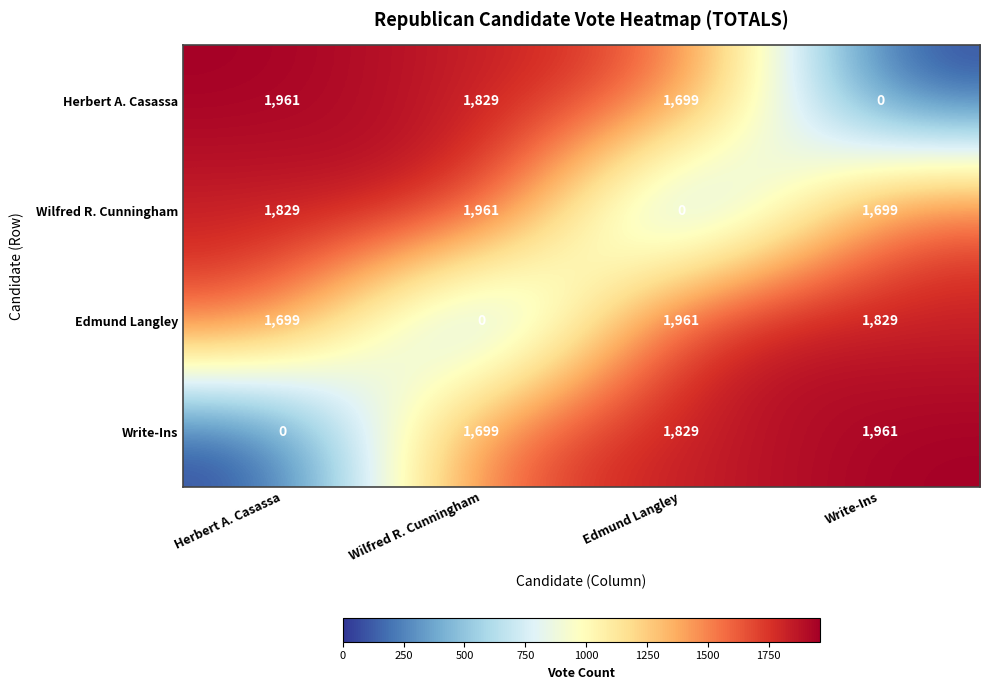

Reading left to right, what are all the values shown in this chart?

Herbert A. Casassa: 1961	1829	1699	0
Wilfred R. Cunningham: 1829	1961	0	1699
Edmund Langley: 1699	0	1961	1829
Write-Ins: 0	1699	1829	1961